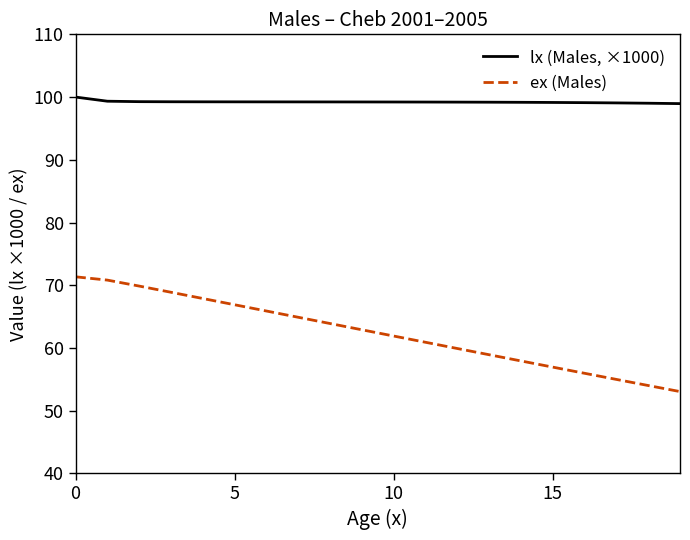

Which series has the largest total across all categories?

lx (Males, ×1000)